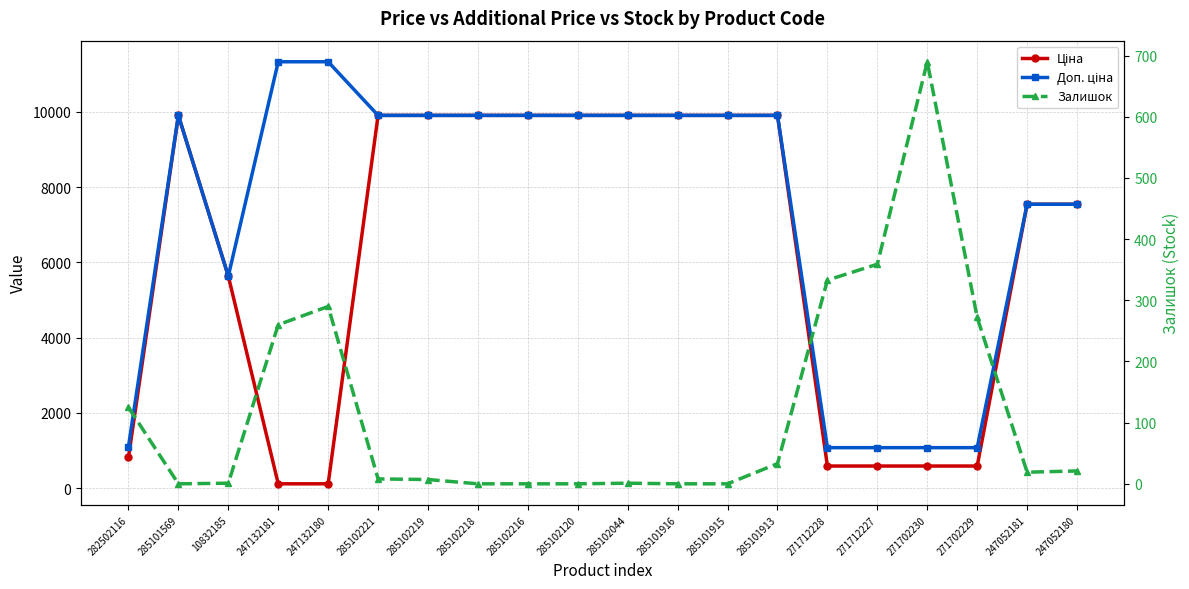

What is the difference between the highest and lowest values at 282502116?

976.8